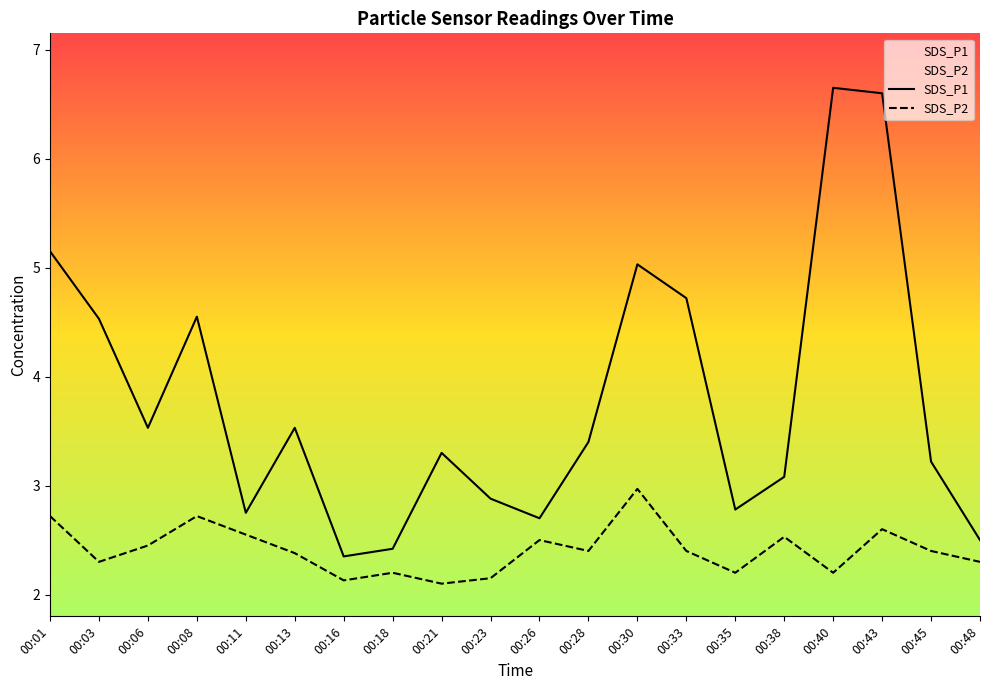

What is the total value across all series at 00:38?

5.6